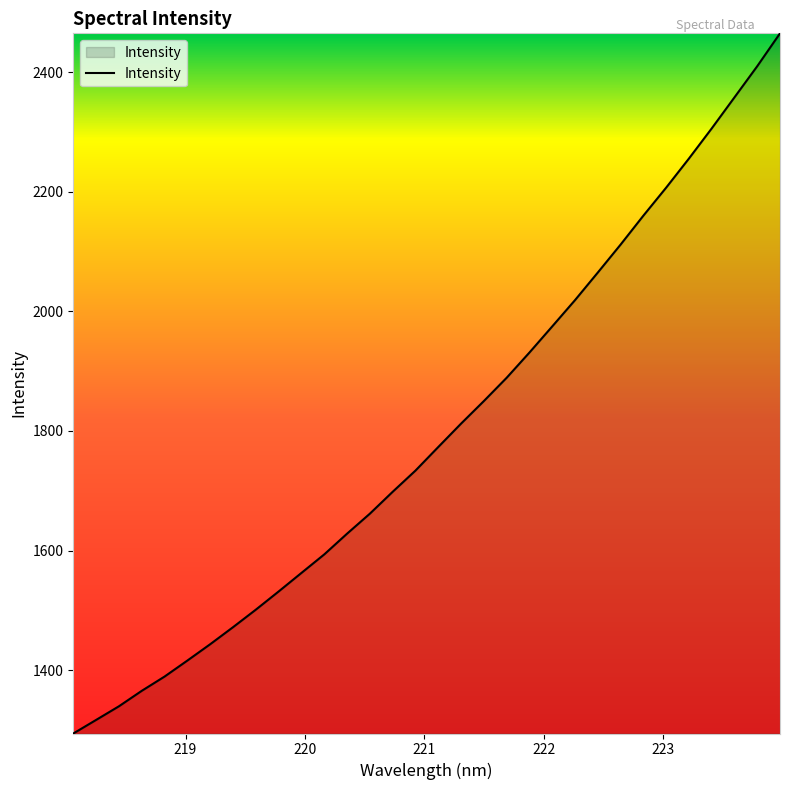

What is the difference between the maximum and minimum values?

1170.4